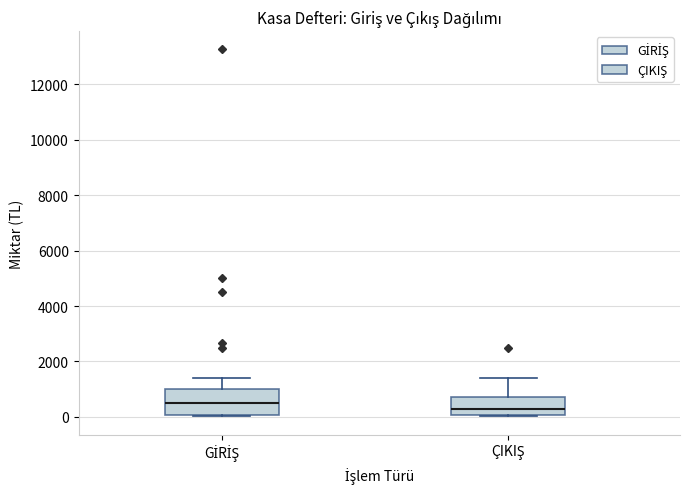

Reading left to right, transcribe this box plot: for each box, give where its median line is, the range the box spans, and where its two whiskers end, as read against the y-axis. The values are not printed on the chart, so give them approximately, as read against the axis.

GİRİŞ: median 600, box 0 to 1000, whiskers 0 to 1400
ÇIKIŞ: median 200, box 0 to 800, whiskers 0 to 1400